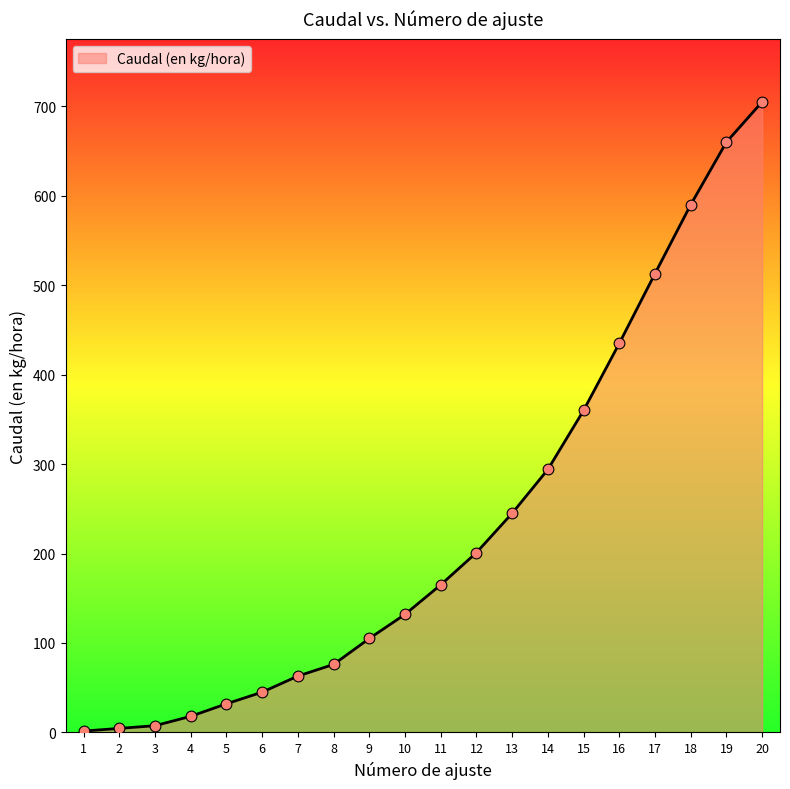

Approximately how many times larger is the value at 19 compared to 3?

88.0